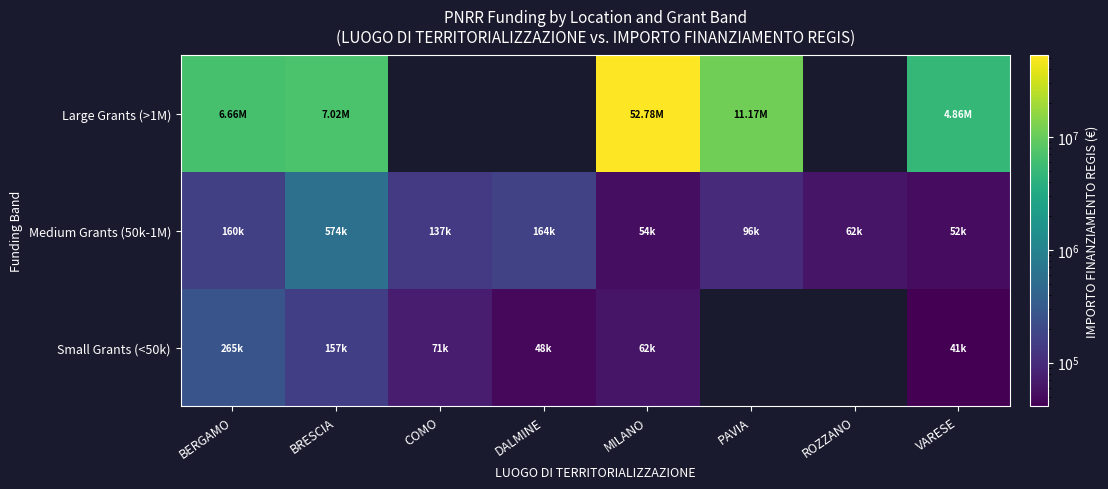

Is the value of Large Grants (>1M) at DALMINE greater than the value of Medium Grants (50k-1M) at MILANO?

No